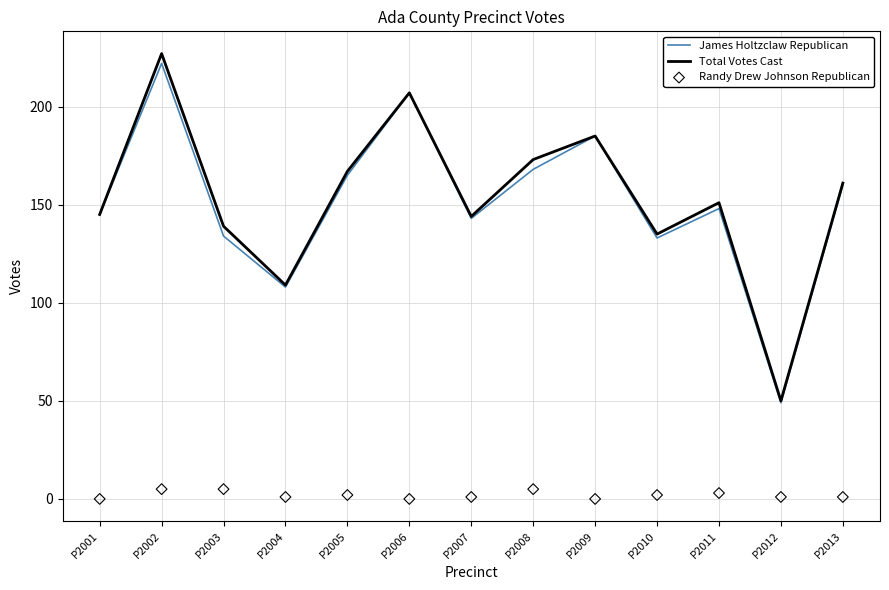

What are all the series names shown in the legend?

James Holtzclaw Republican, Total Votes Cast, Randy Drew Johnson Republican